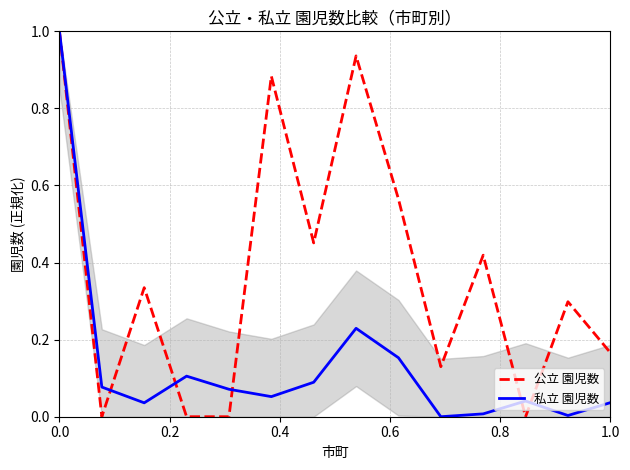

How many categories are shown in the chart?

14